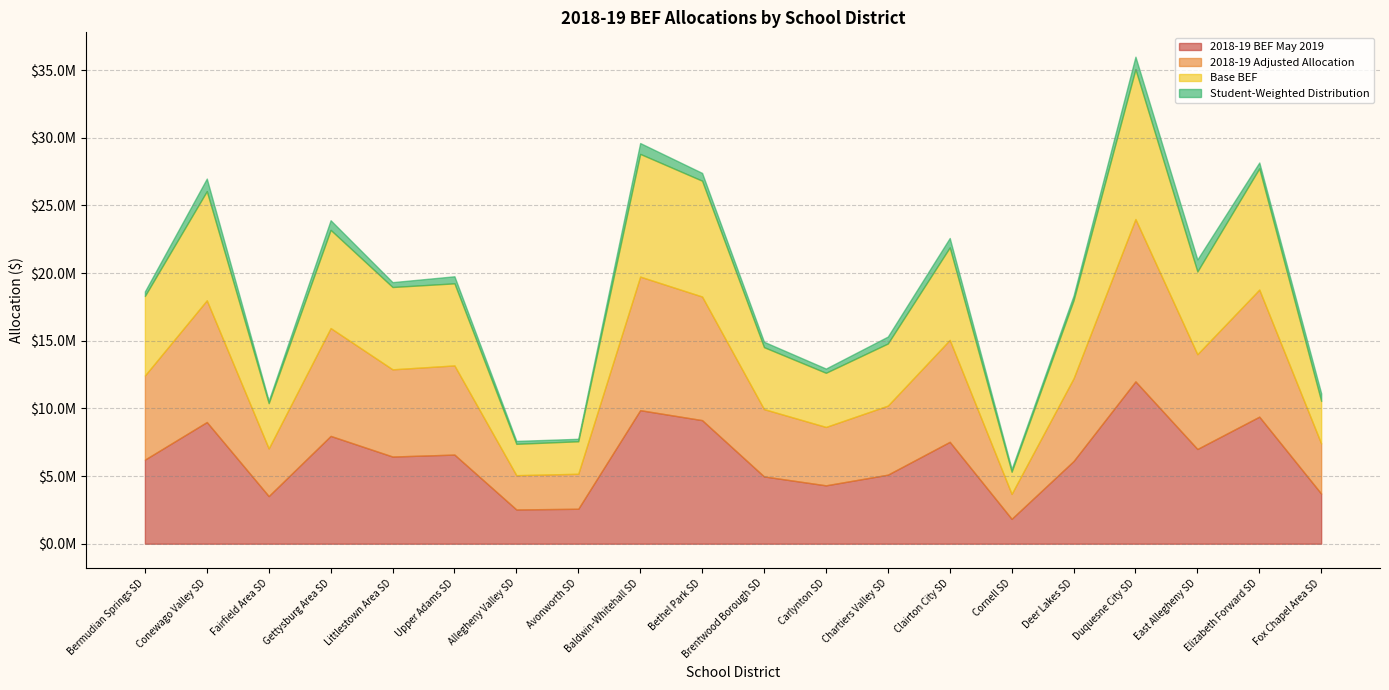

At which label is Student-Weighted Distribution closest to 554284?

Fox Chapel Area SD